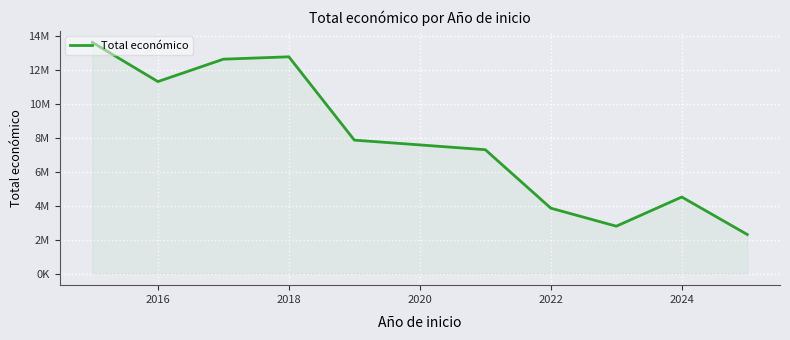

What is the greatest value displayed?

13612552.6